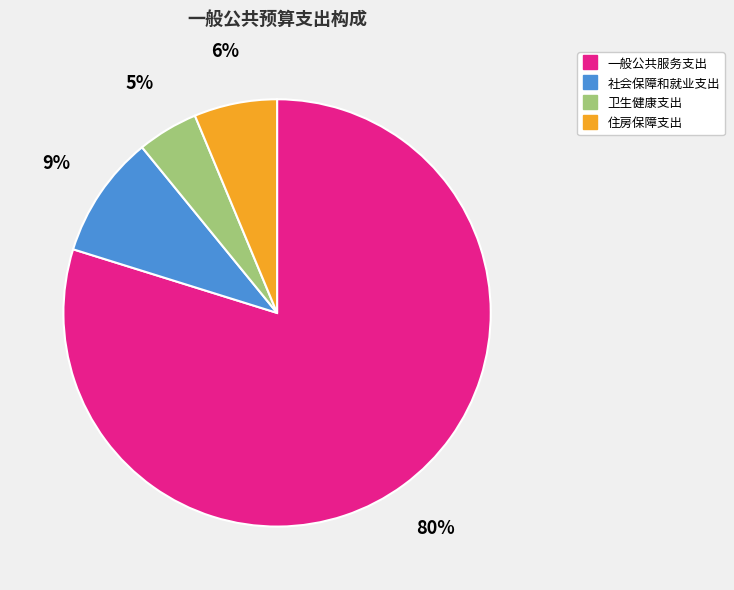

Is the sum of 社会保障和就业支出 and 卫生健康支出 greater than half?

No